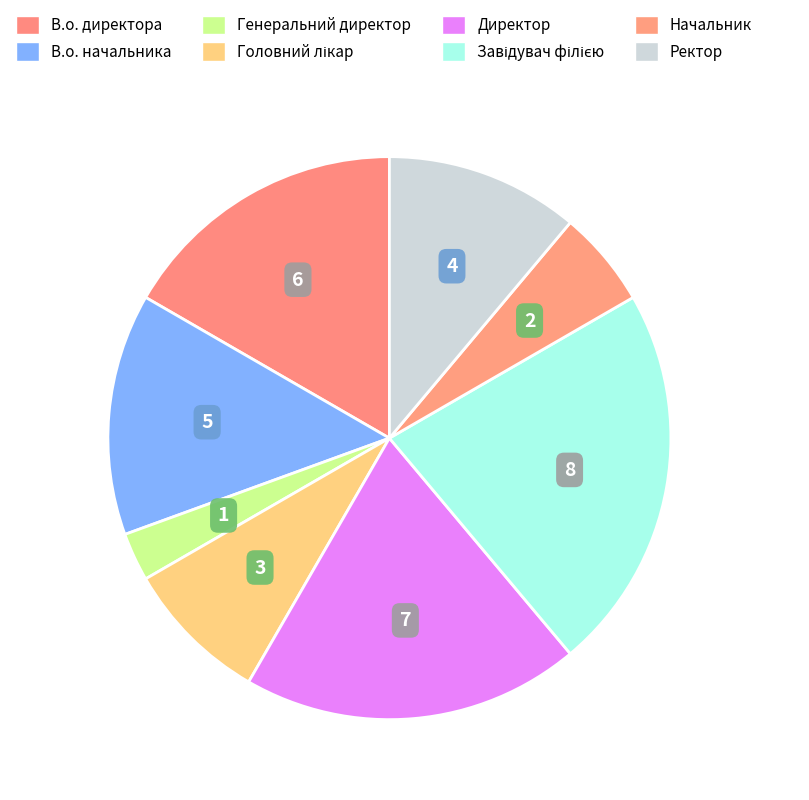

Does any single category account for the majority?

No